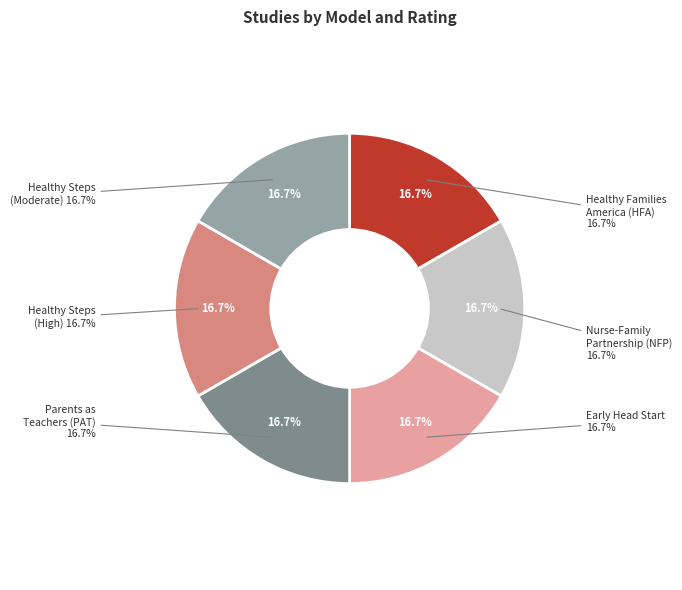

Approximately how many times larger is the value at Healthy Steps (Moderate) compared to Healthy Steps (High)?

1.0